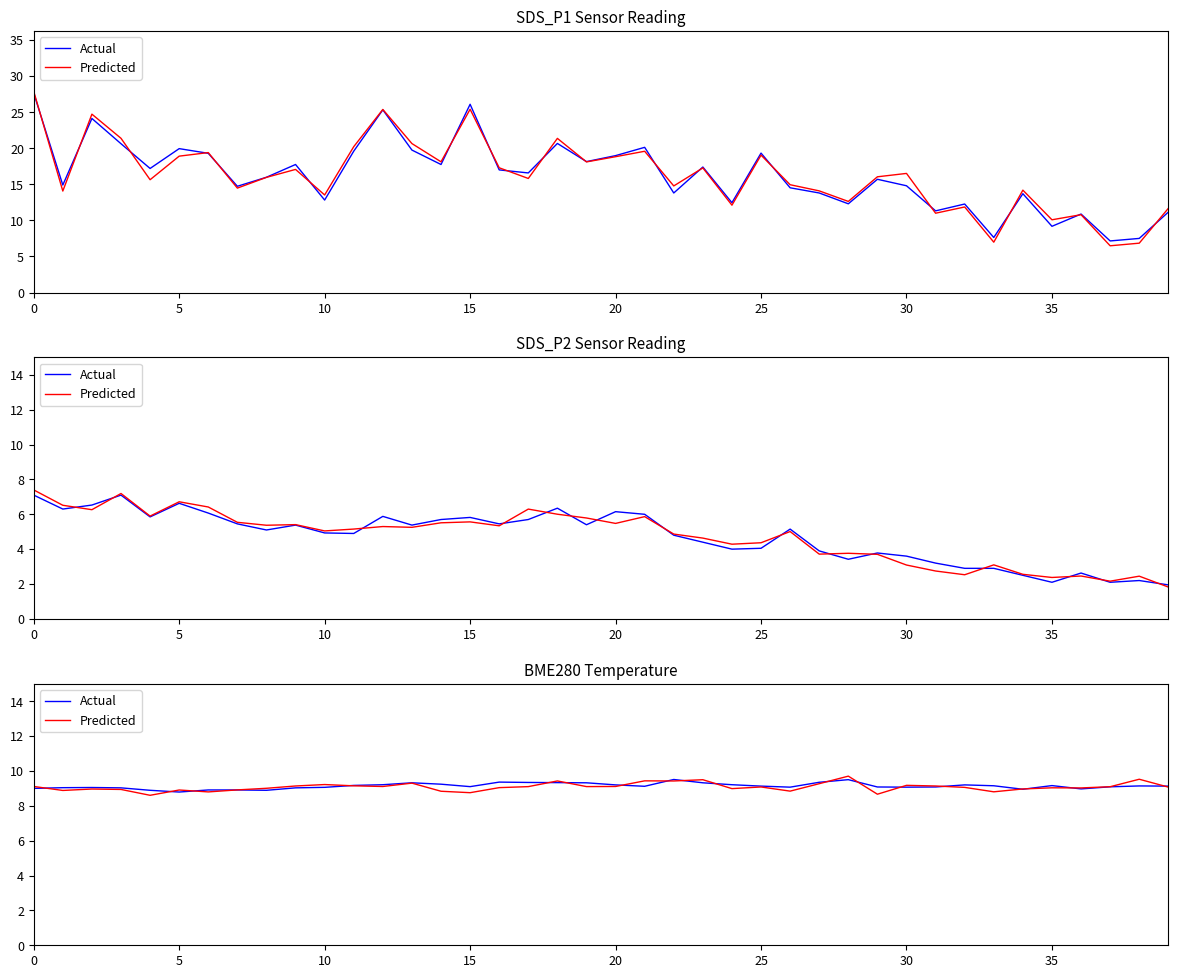

The Predicted series shows 16.5 at 10. True or false?

False